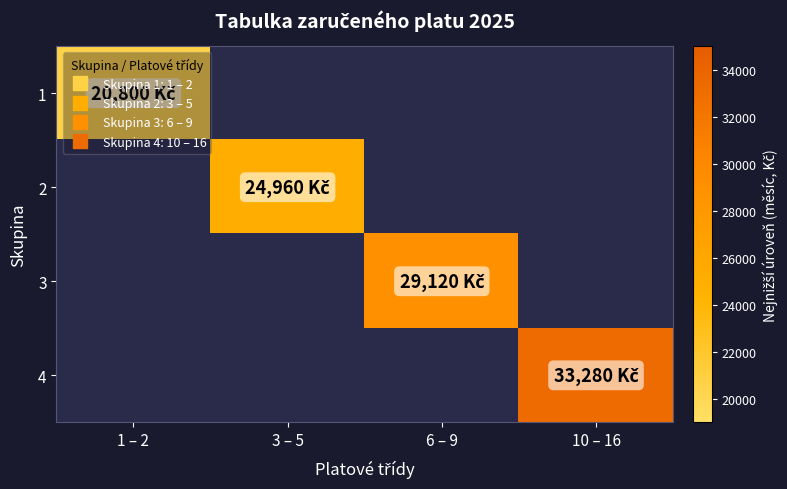

Which category has the lowest value across all series?

1 – 2